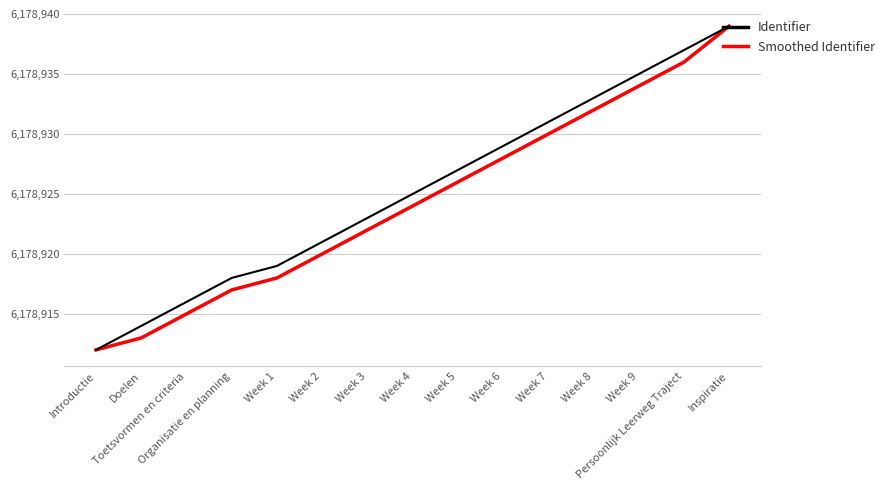

List the series in order of their overall mean, highest first.

Identifier, Smoothed Identifier